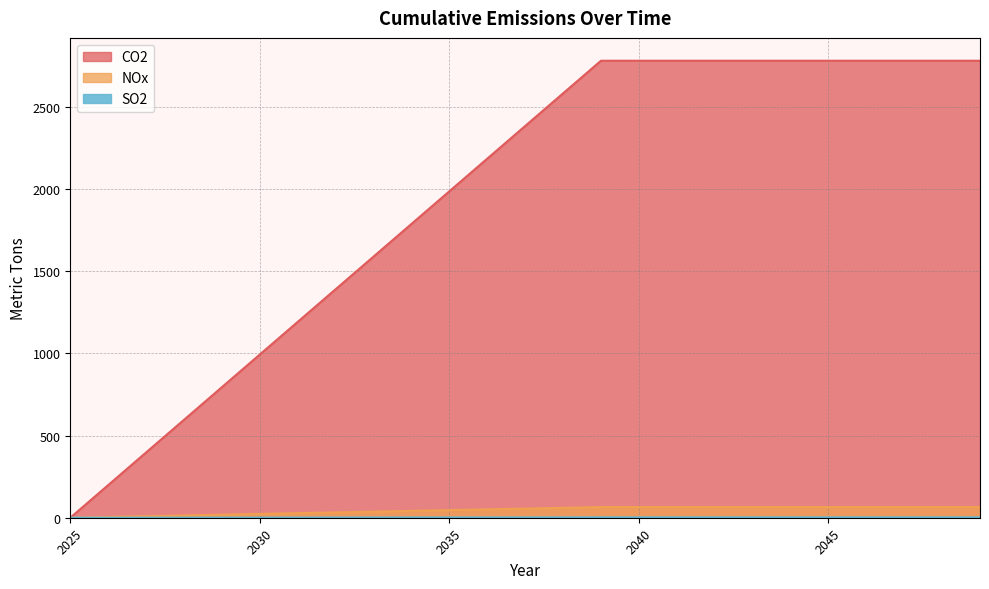

What is the difference between the highest and lowest values at 2043?

2776.6